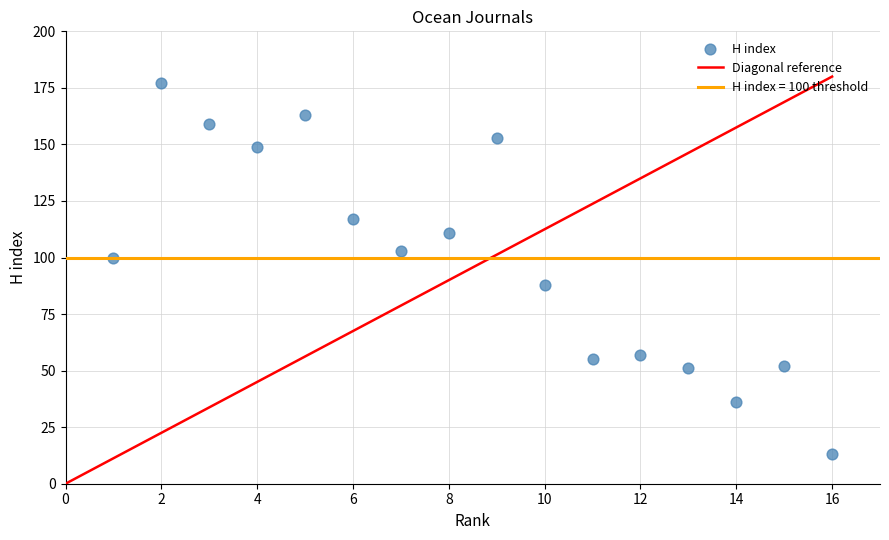

What is the range of X values (max minus min)?

15